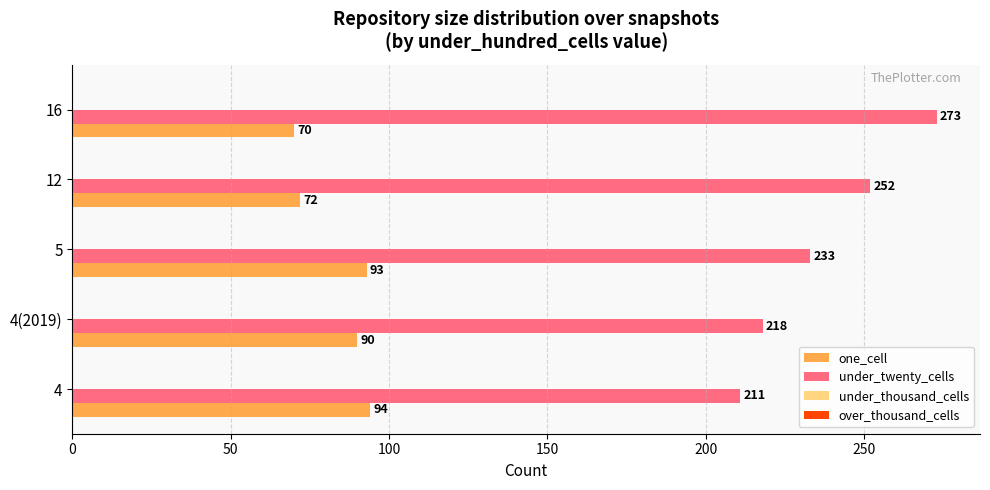

Which series has the largest total across all categories?

under_twenty_cells